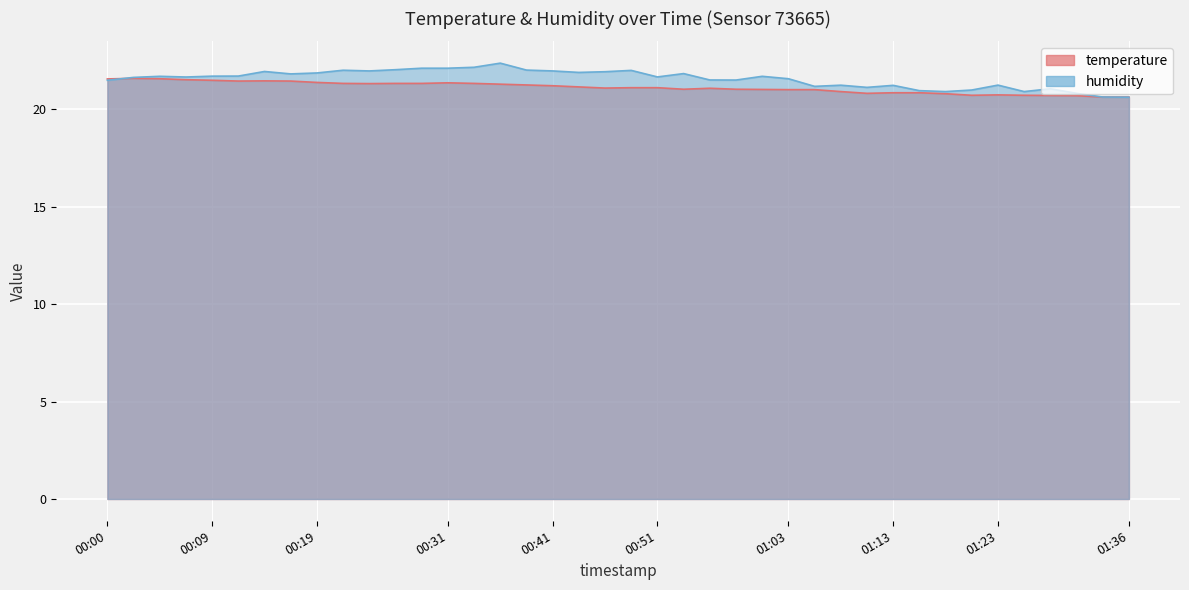

How many interior local valleys does the humidity series have?

10